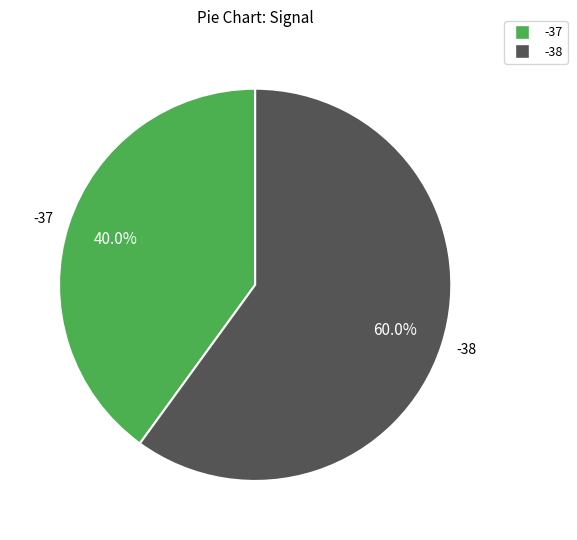

What is the ratio of the value at -38 to the value at -37?

1.5